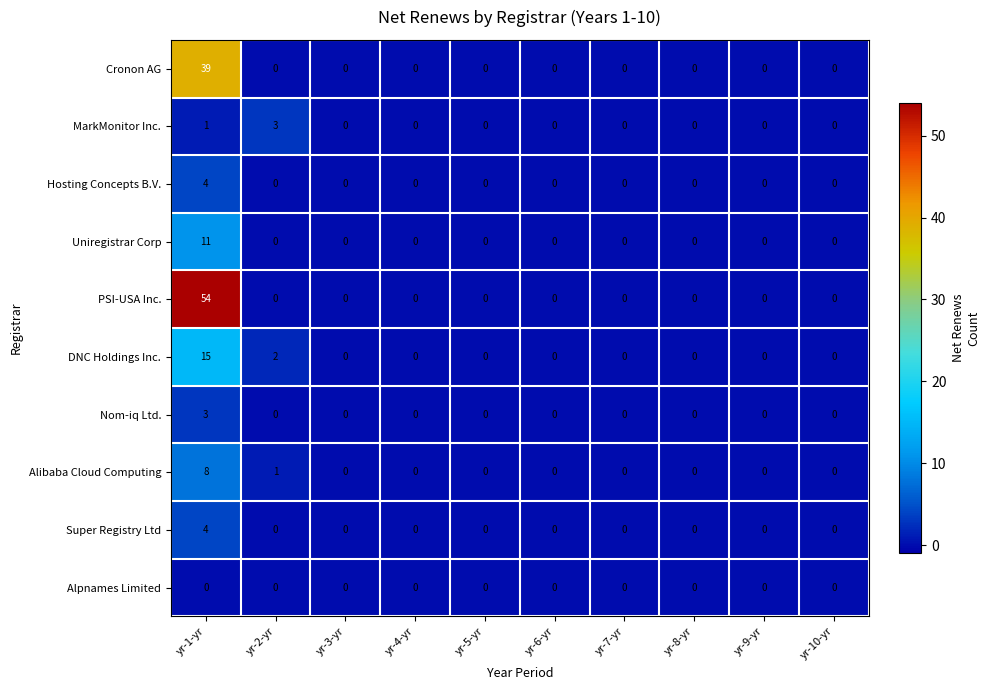

What is the maximum value shown in the chart?

54